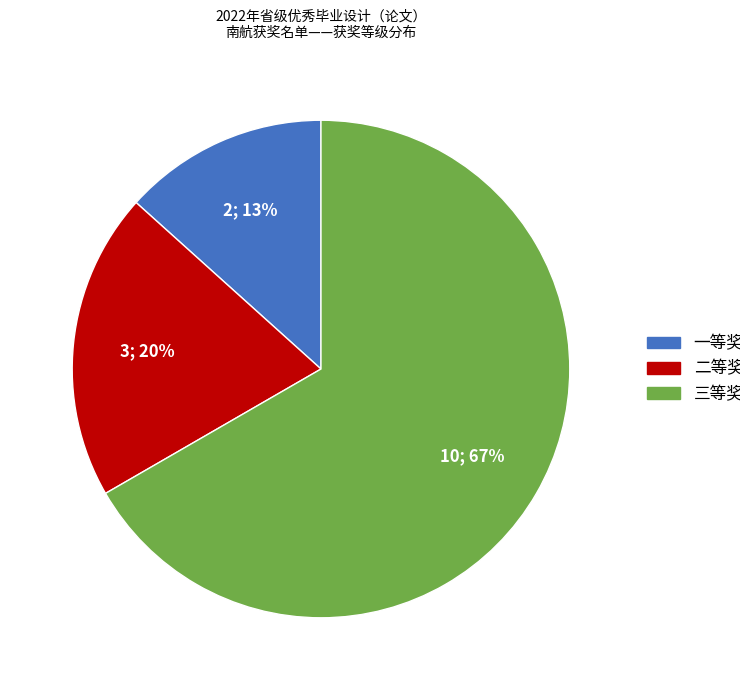

What is the smallest slice in the pie chart?

一等奖